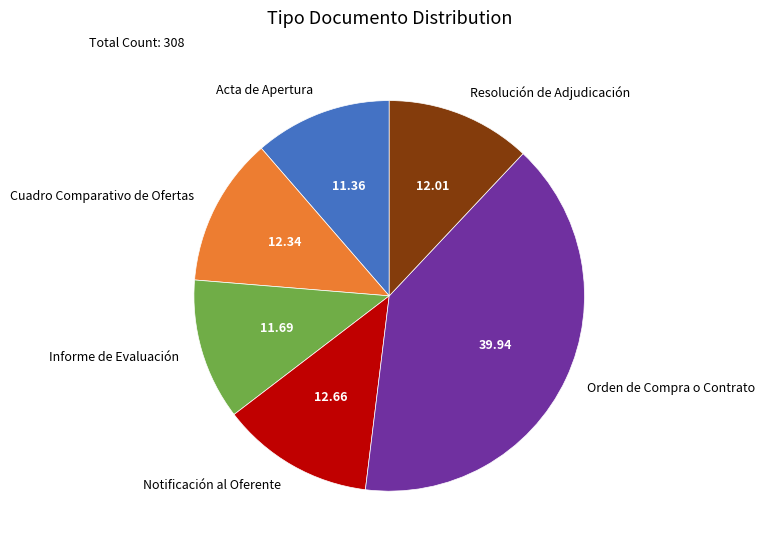

Is there a majority slice in this chart?

No